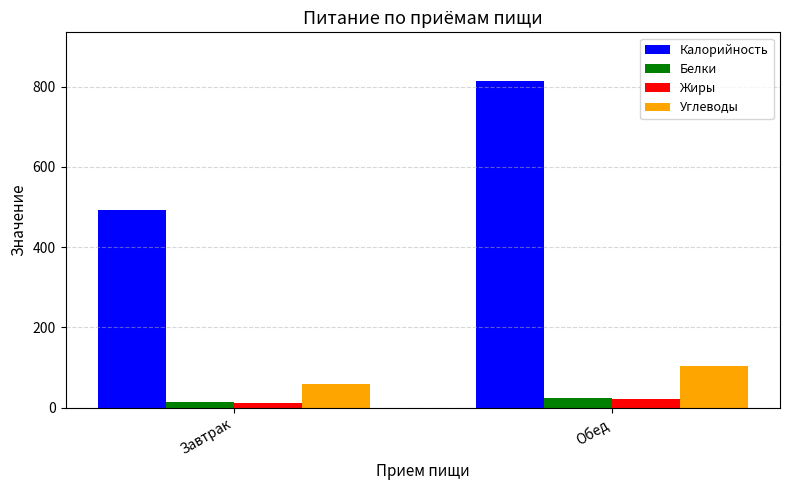

What is the sum of all Углеводы values?

162